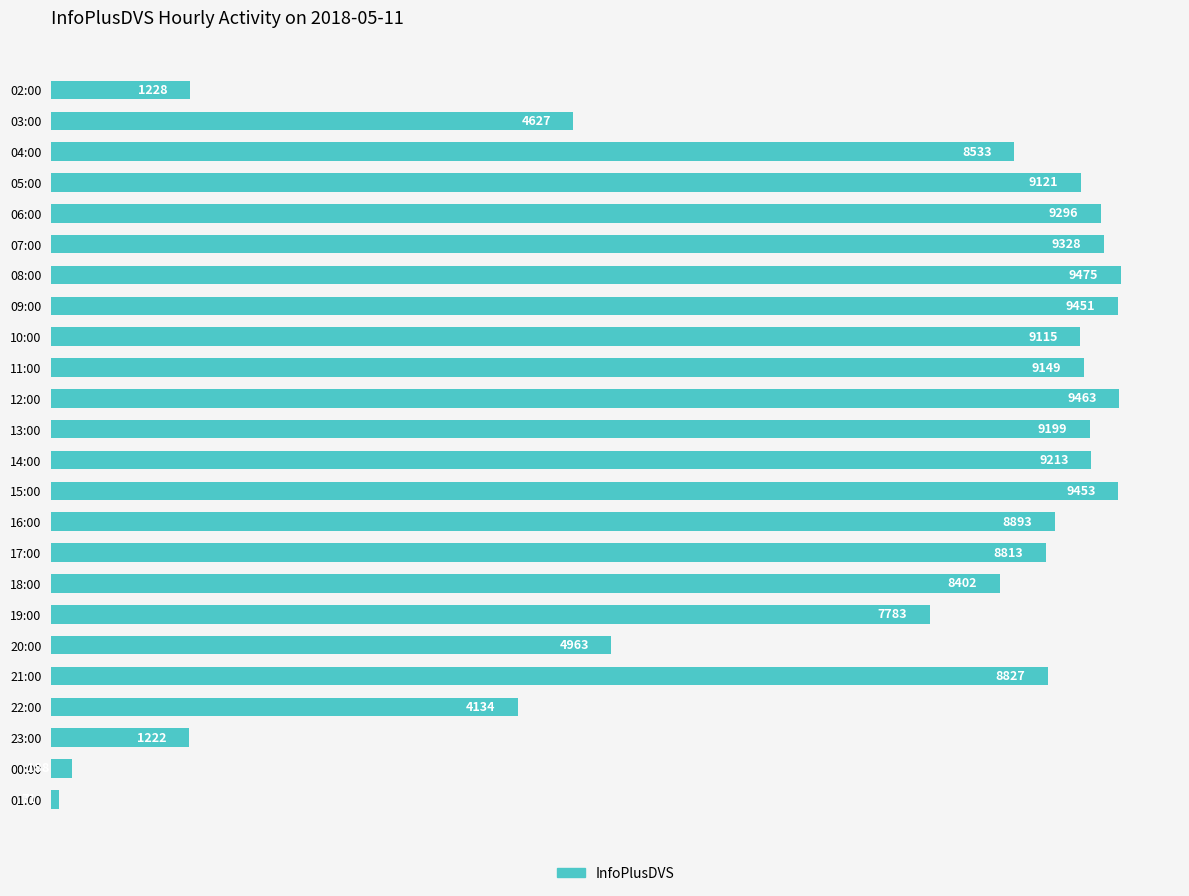

Rank the categories by value from highest to lowest.

08:00, 12:00, 15:00, 09:00, 07:00, 06:00, 14:00, 13:00, 11:00, 05:00, 10:00, 16:00, 21:00, 17:00, 04:00, 18:00, 19:00, 20:00, 03:00, 22:00, 02:00, 23:00, 00:00, 01:00